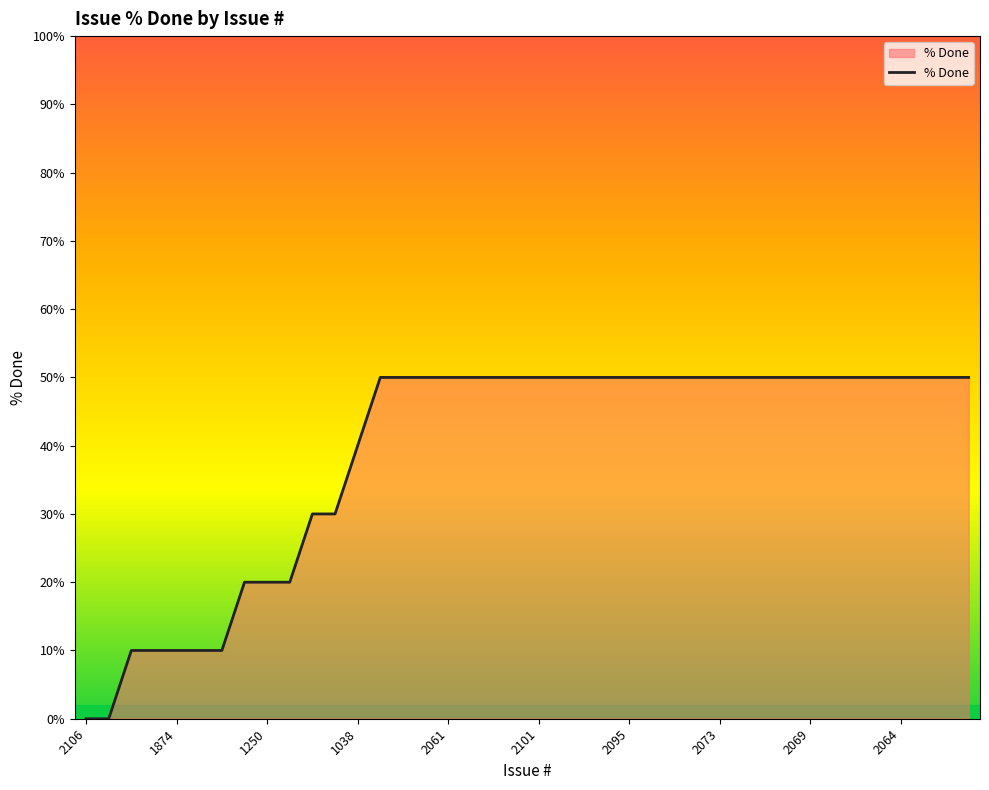

Does the chart have visible grid lines?

No